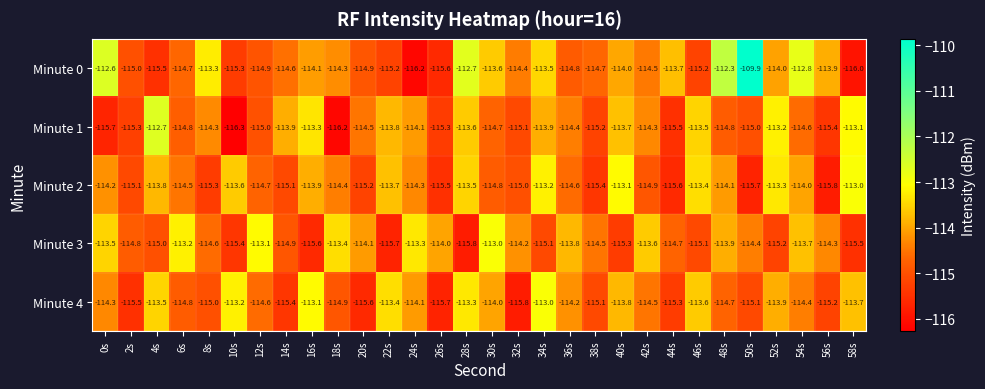

Rank the series at 2s from highest to lowest value.

Minute 3, Minute 0, Minute 2, Minute 1, Minute 4